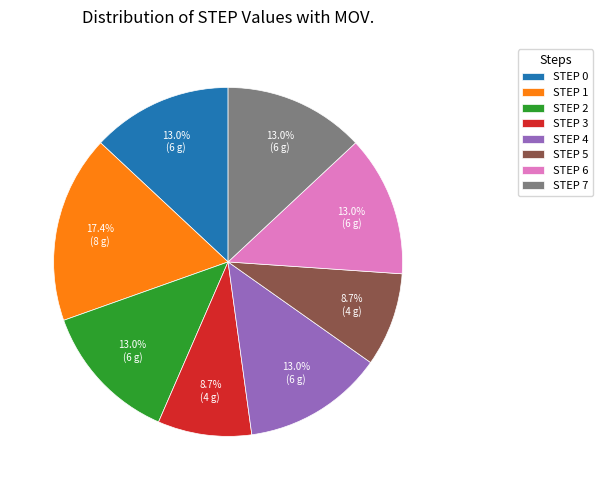

How much of the chart is everything except STEP 2?

87.0%